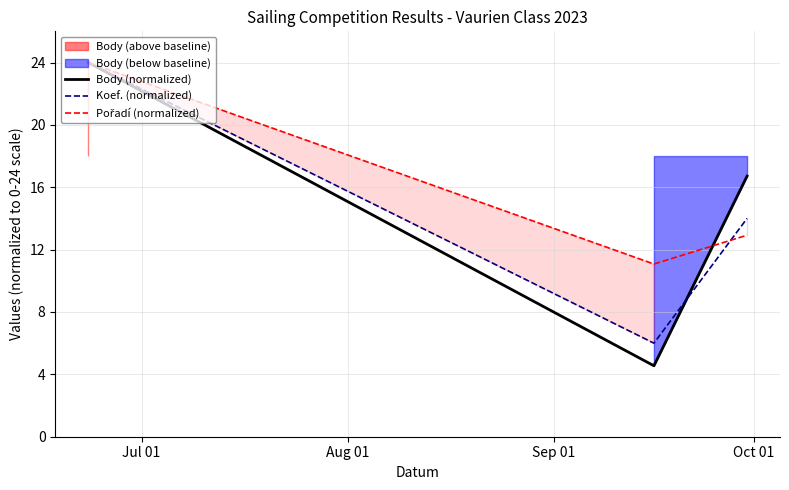

What is the sum of all Body (normalized) values?

45.3